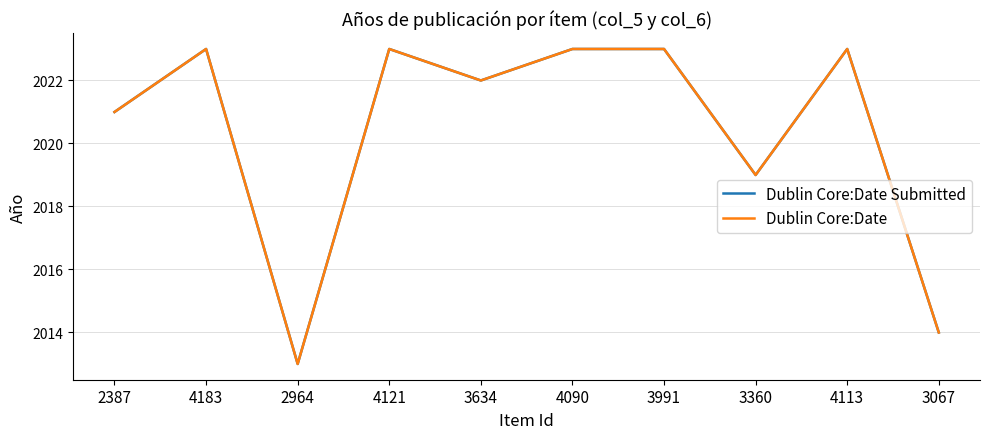

What is the value of the Dublin Core:Date Submitted point at the 9th from the left?

2023